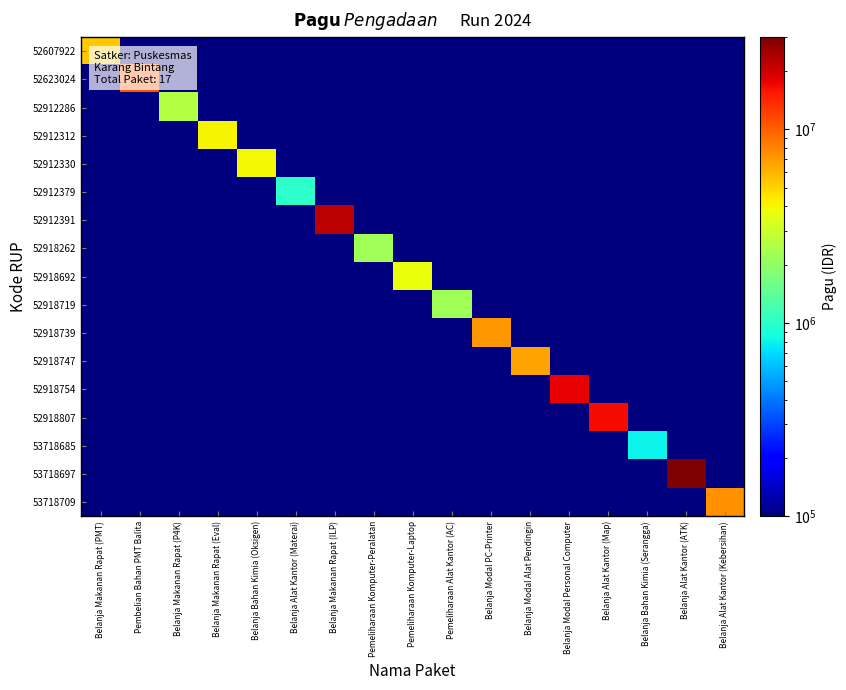

Which series changed the most between Pemeliharaan Komputer-Peralatan and Pemeliharaan Alat Kantor (AC)?

52918262